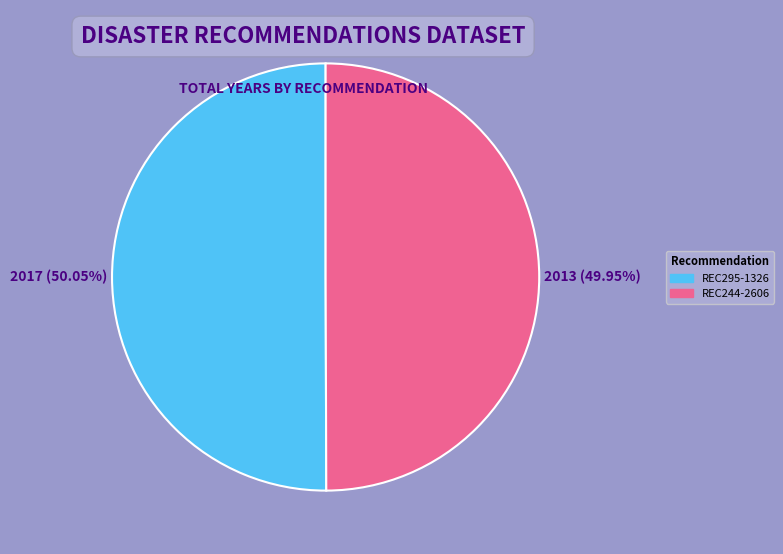

What percentage do REC295-1326 and REC244-2606 together represent?

100.0%